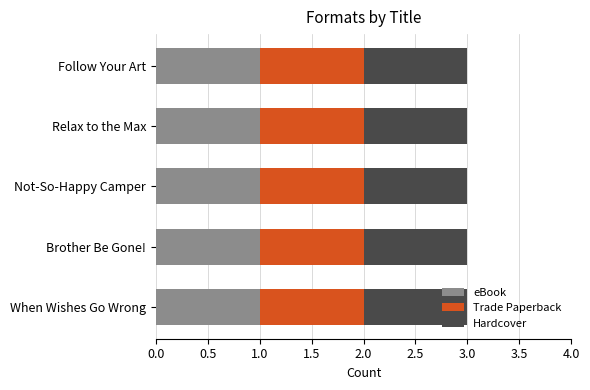

List the series in order of their peak value, highest first.

eBook, Trade Paperback, Hardcover